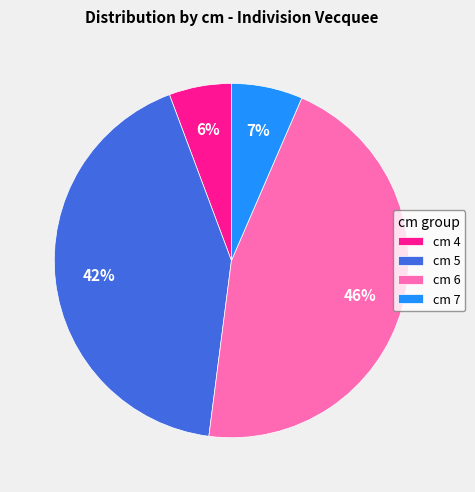

To the nearest percent, what is the average slice percentage?

25%